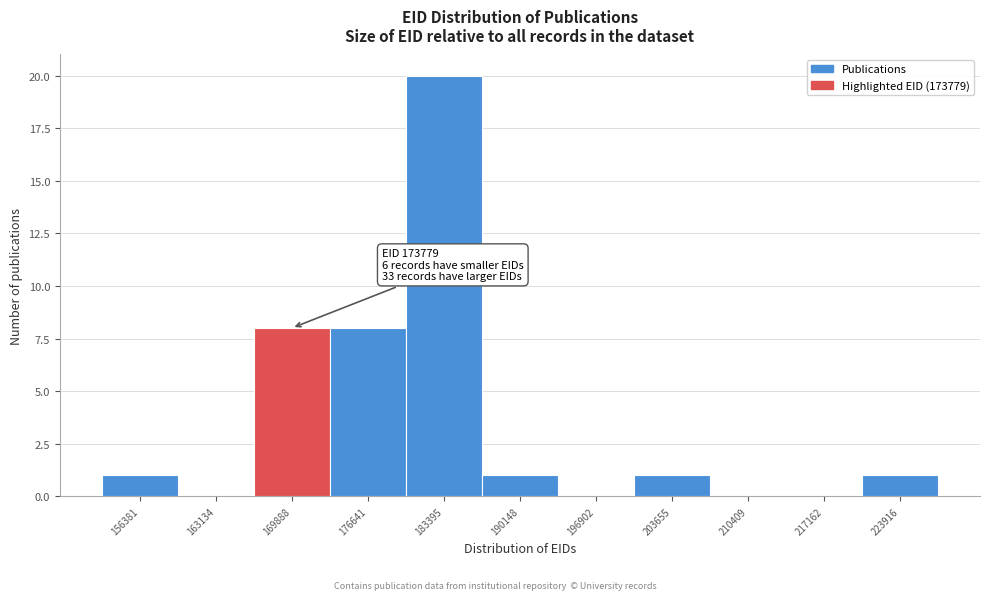

Reading left to right, list all the values displayed in this chart.

156381=1	163134=0	169888=8	176641=8	183395=20	190148=1	196902=0	203655=1	210409=0	217162=0	223916=1